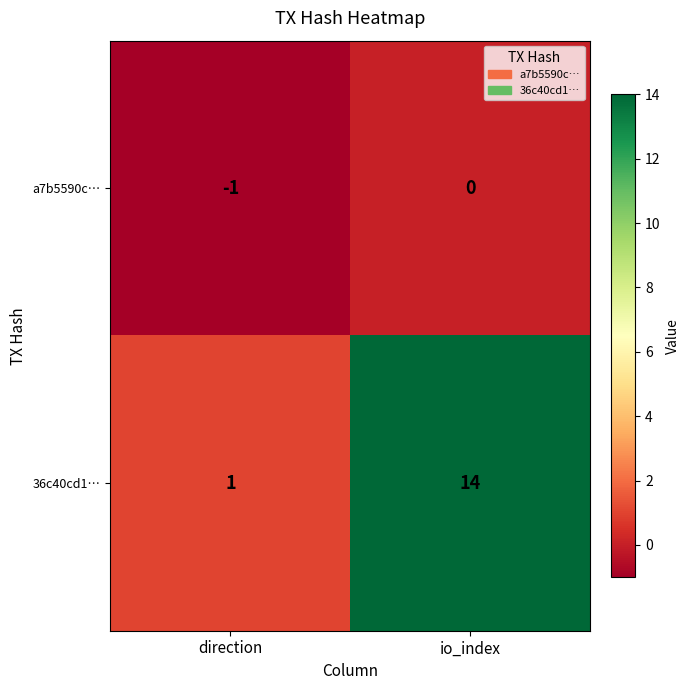

Where is a7b5590c… nearest to the value 0?

io_index